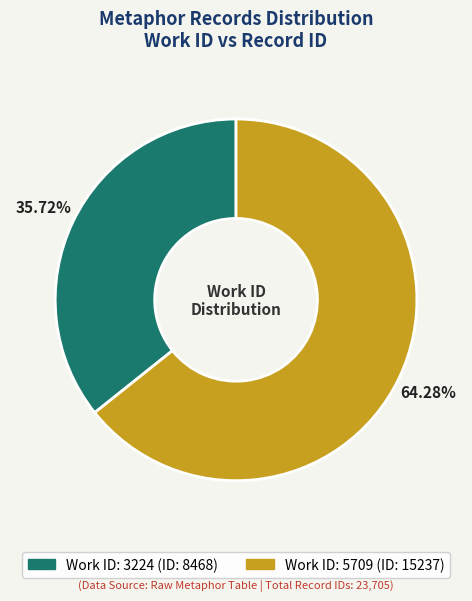

Is there a majority slice in this chart?

Yes